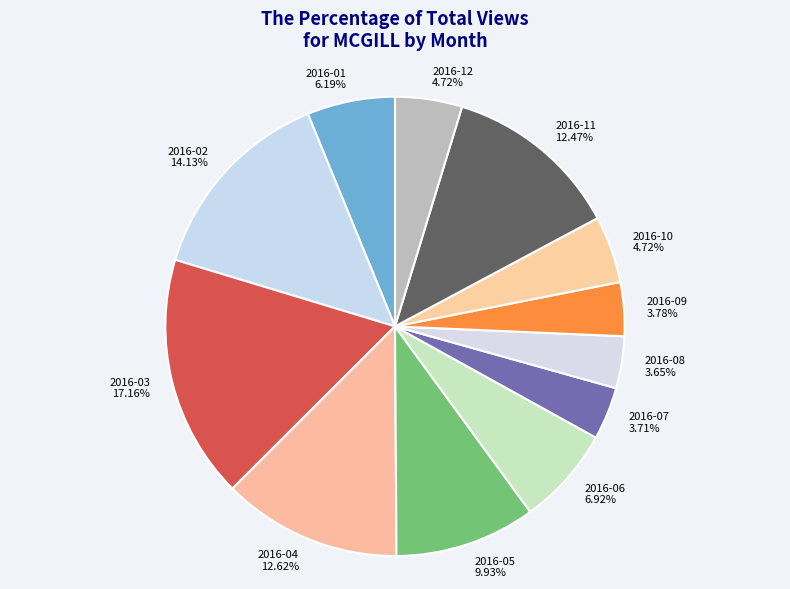

What percentage is the 2016-11 slice, to the nearest percent?

12%